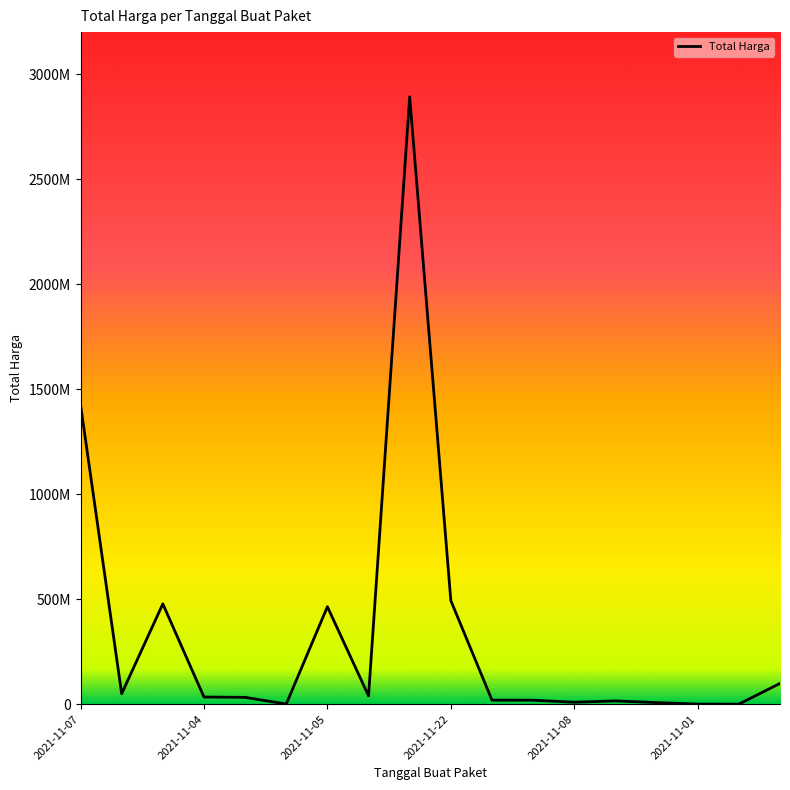

Does the chart display data point markers on the line(s)?

No